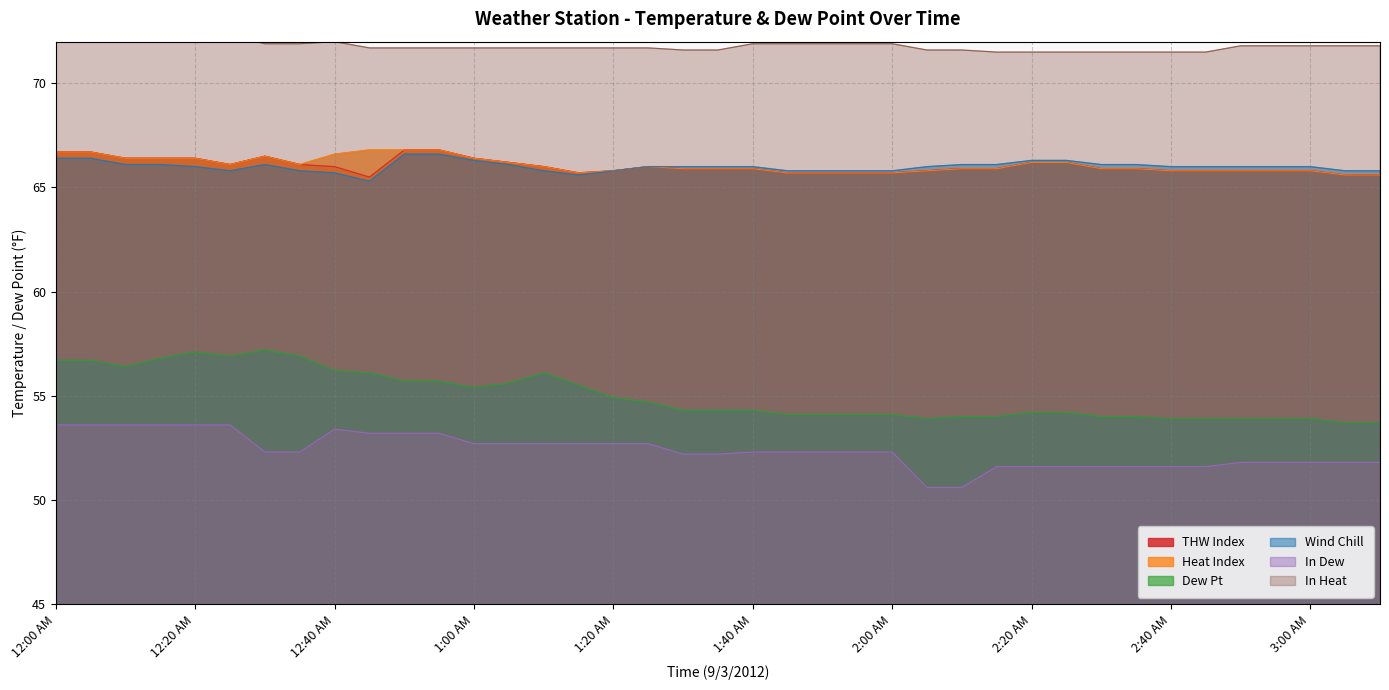

True or false: In Heat and Wind Chill intersect in this chart.

False